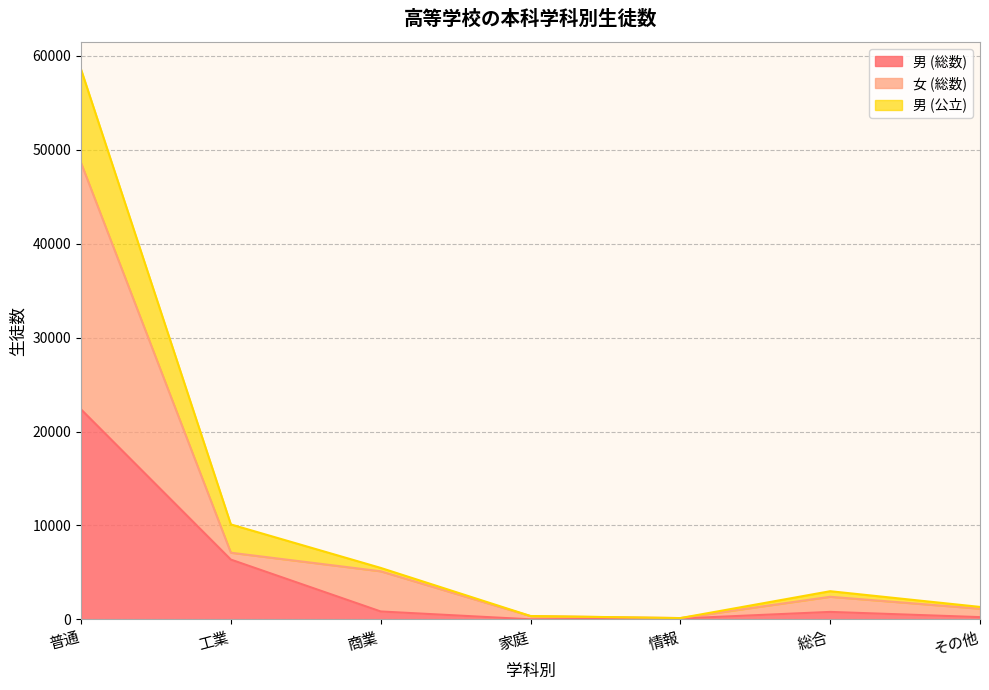

What is the minimum value for 男 (総数)?

15